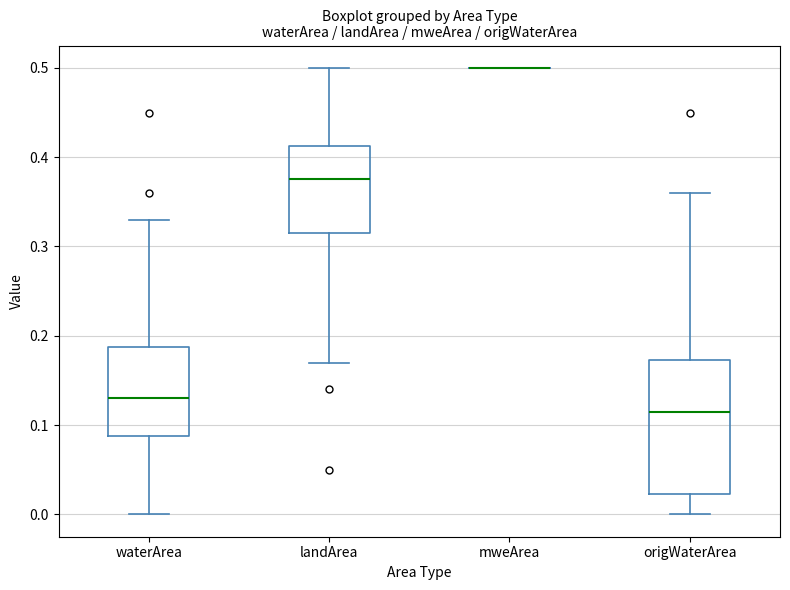

Reading left to right, transcribe this box plot: for each box, give where its median line is, the range the box spans, and where its two whiskers end, as read against the y-axis. The values are not printed on the chart, so give them approximately, as read against the axis.

waterArea: median 0.13, box 0.09 to 0.19, whiskers 0.00 to 0.33
landArea: median 0.38, box 0.32 to 0.41, whiskers 0.17 to 0.50
mweArea: box collapsed to a line at 0.50, whiskers 0.50 to 0.50
origWaterArea: median 0.12, box 0.02 to 0.17, whiskers 0.00 to 0.36